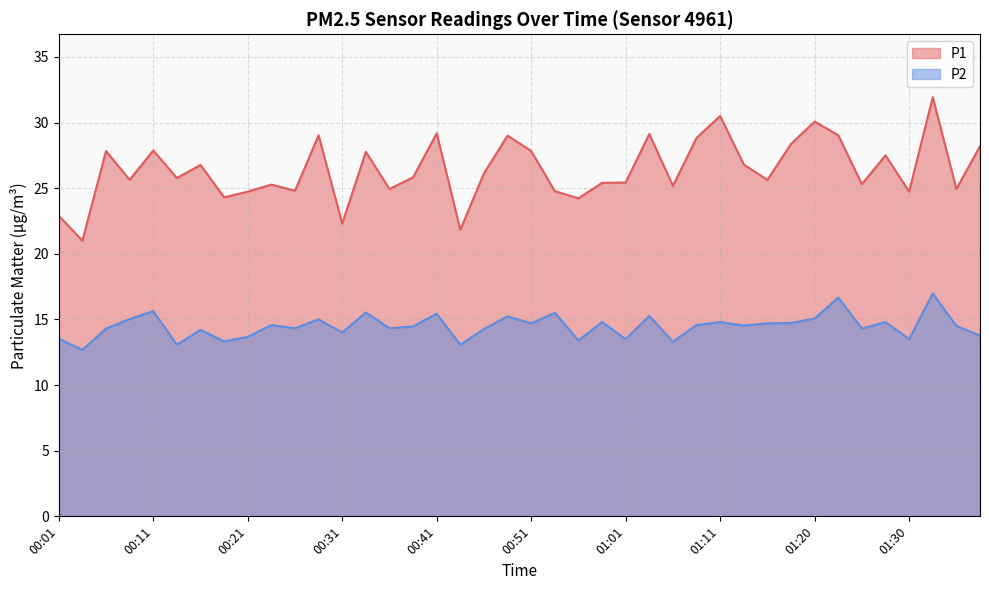

What is the smallest value displayed?

12.7